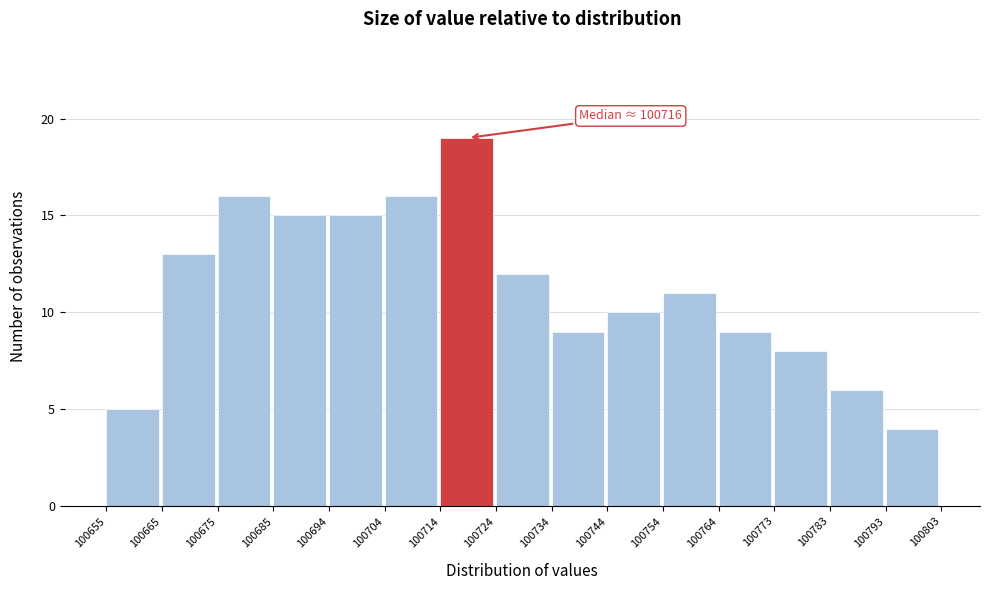

Which range on the x-axis has the tallest bar?

100714 to 100724